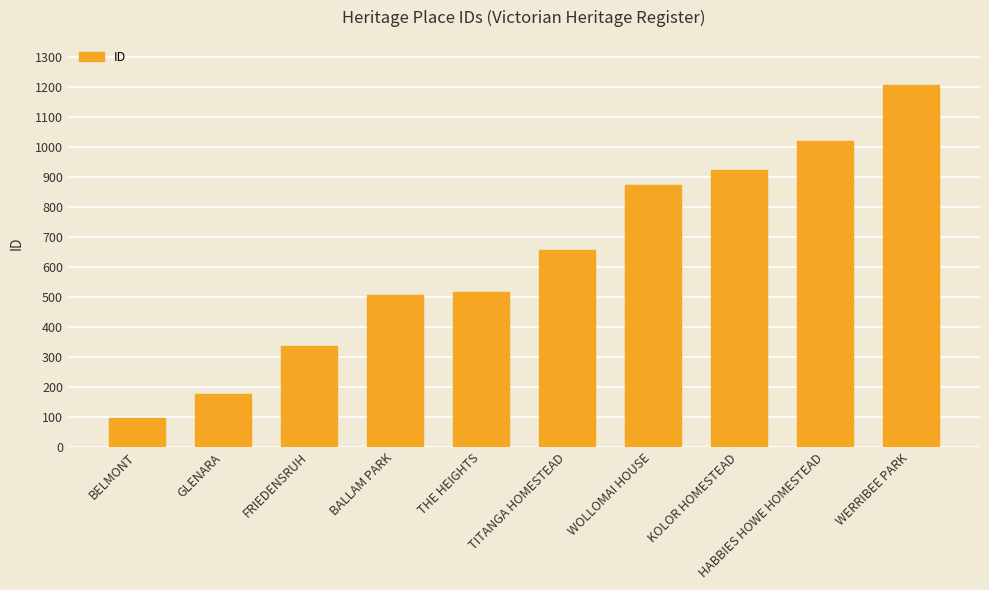

The value at THE HEIGHTS is 517. True or false?

True